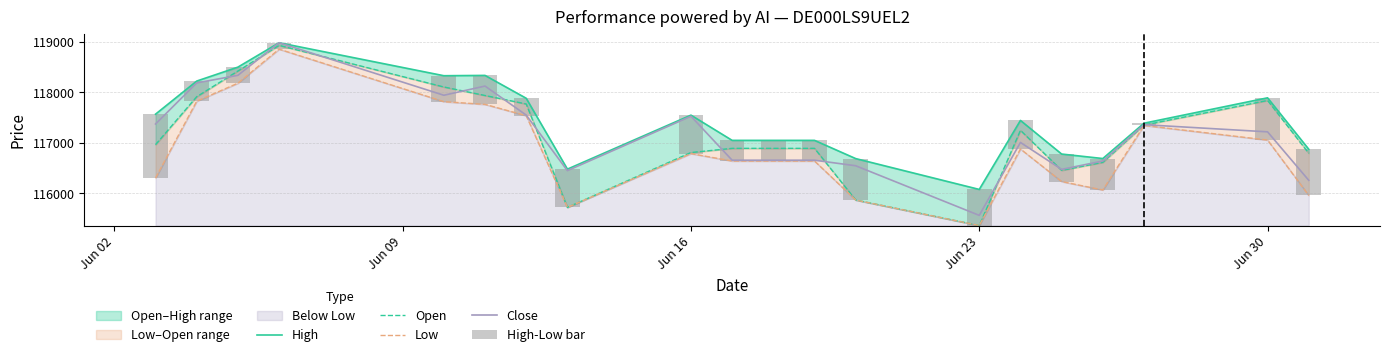

The value of Close at Jun 16 is 117523. True or false?

True